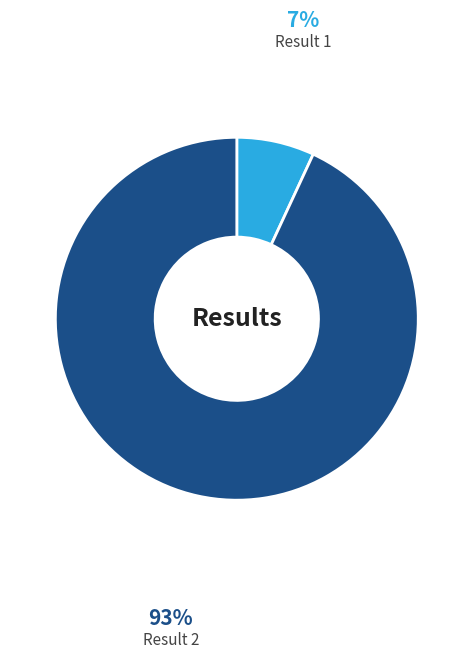

Which has a higher value, Result 2 or Result 1?

Result 2